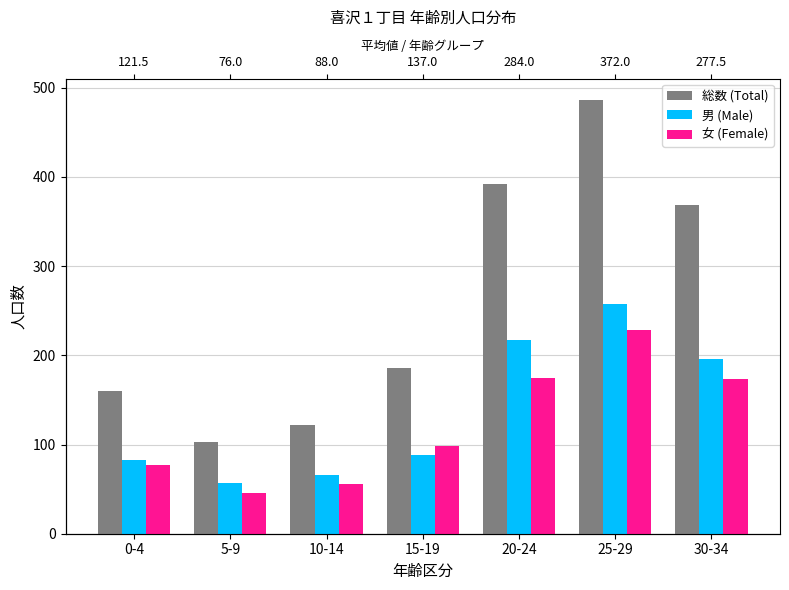

What is the difference between the second highest and second lowest values in the 男 (Male) series?

151